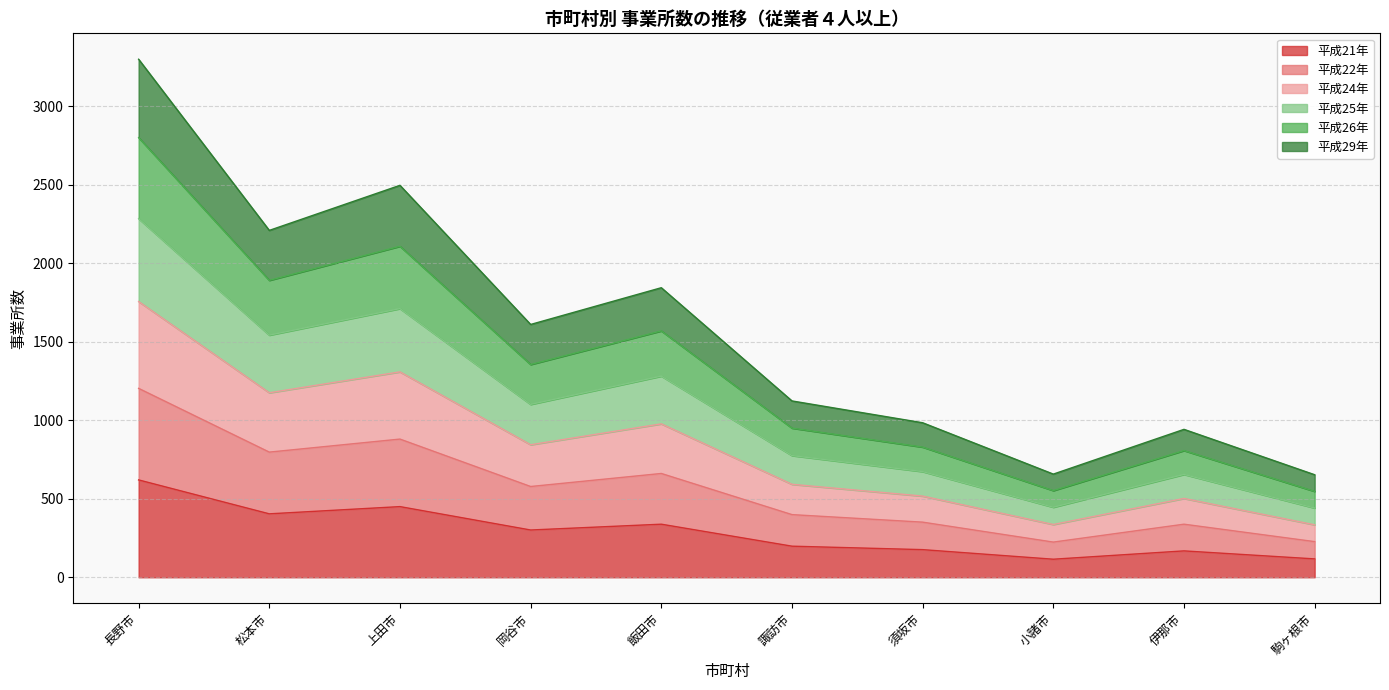

How many series are shown in this chart?

6